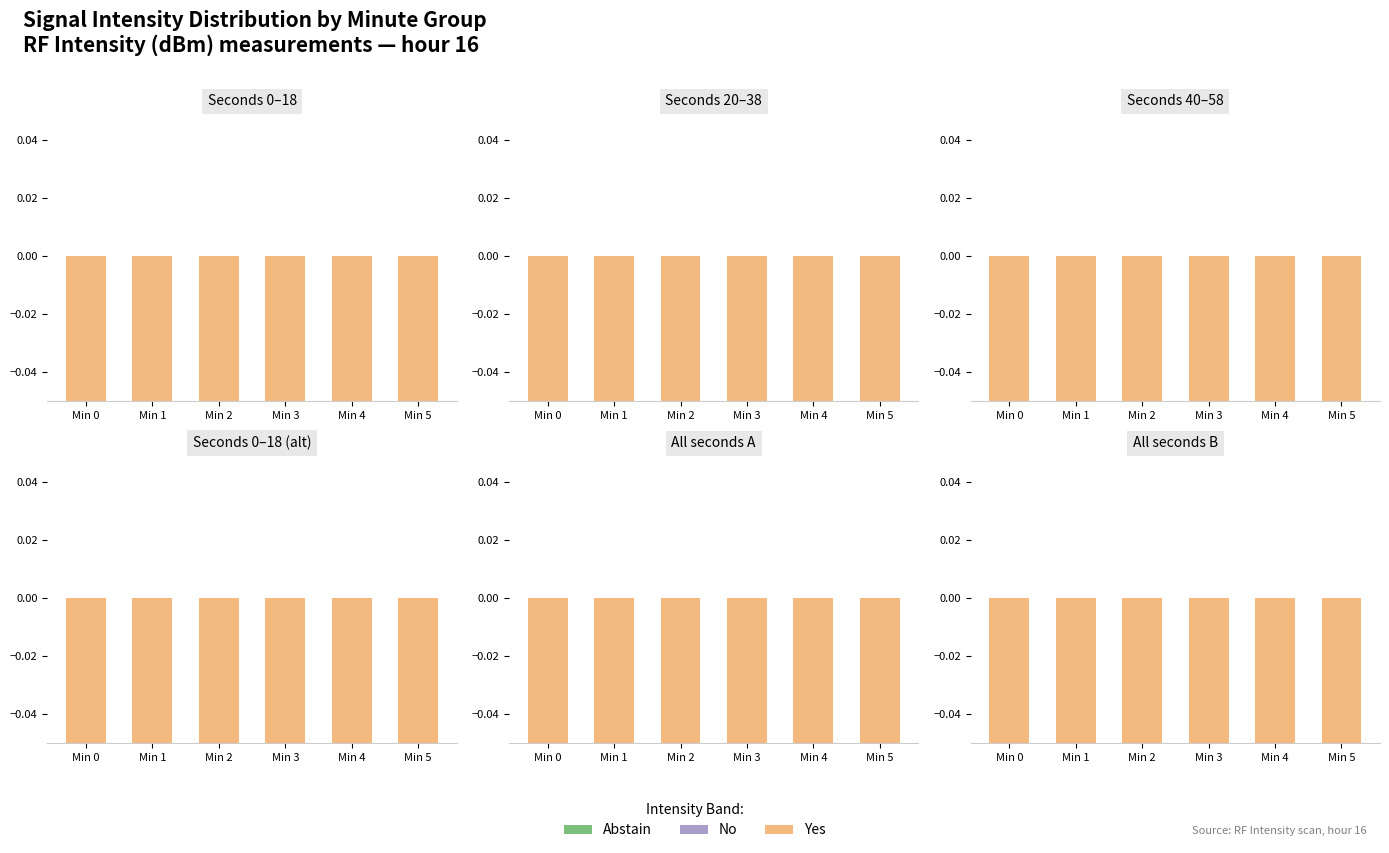

Which series has the largest total across all categories?

Abstain